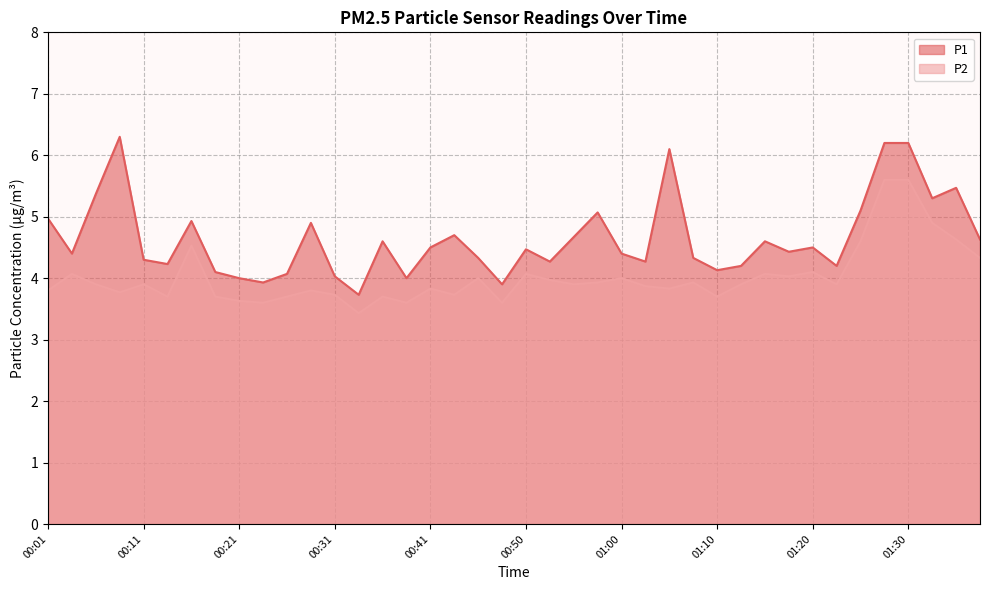

Which series has the largest total across all categories?

P1